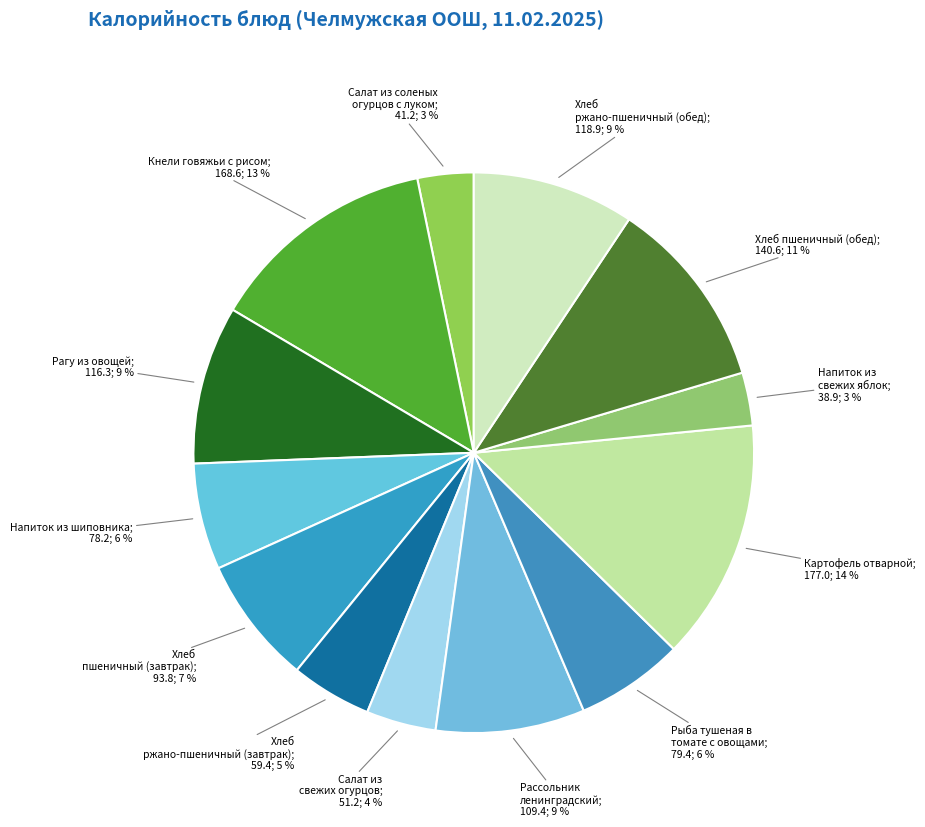

How many segments does this pie chart have?

13